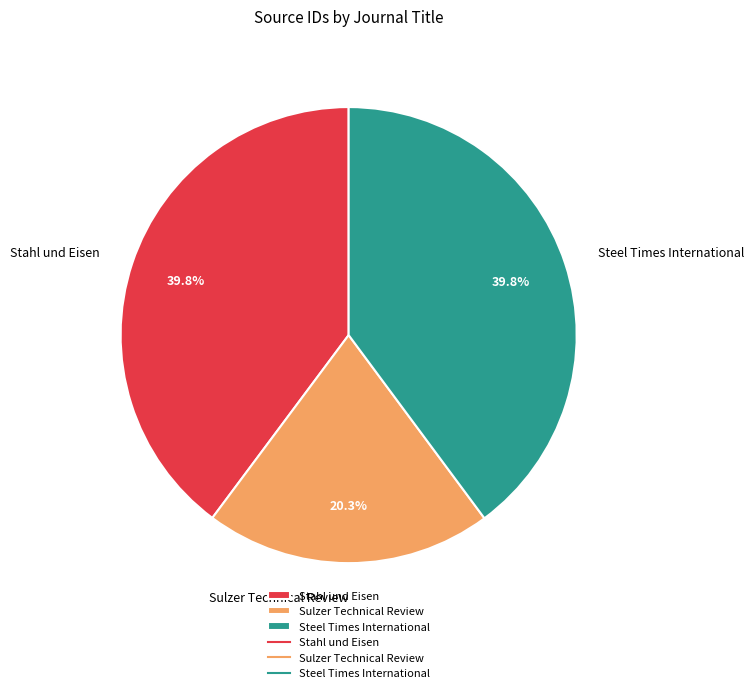

Which has a higher value, Sulzer Technical Review or Stahl und Eisen?

Stahl und Eisen